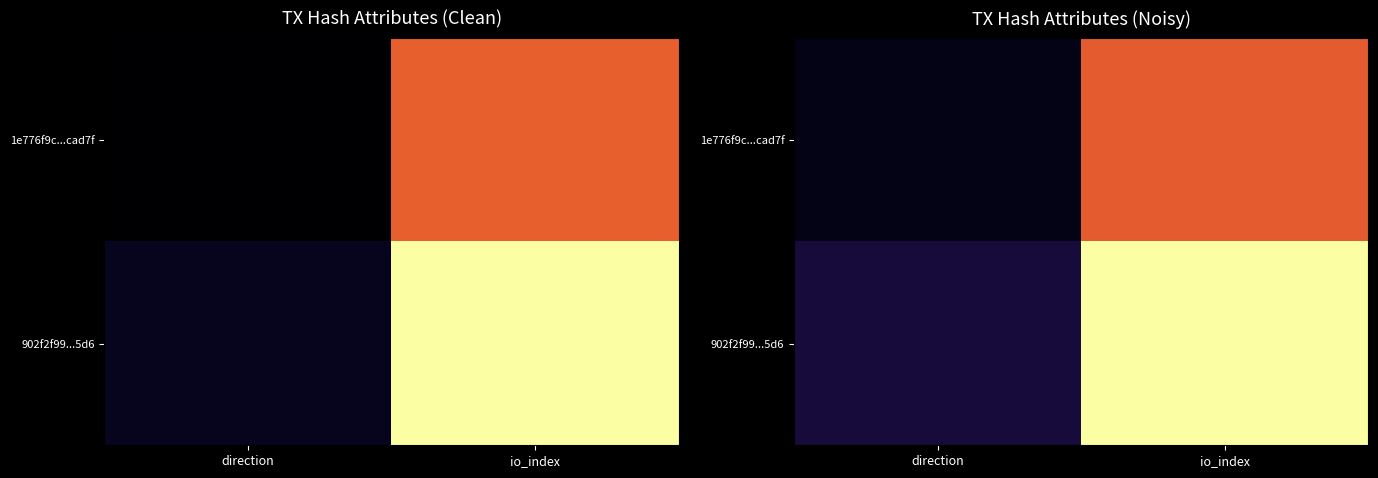

What is the minimum value for 902f2f99...5d6?

0.1